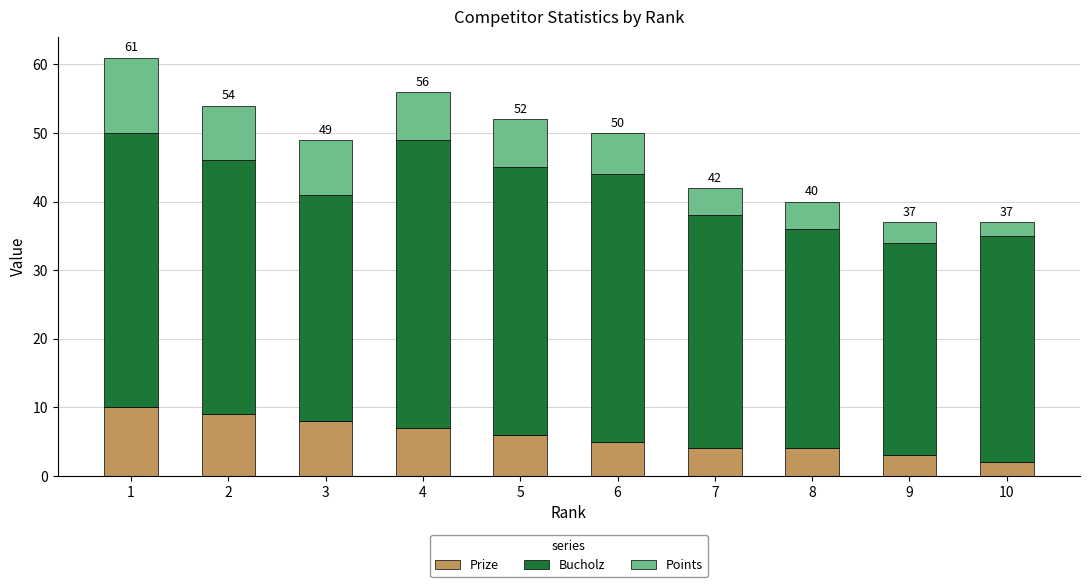

True or false: Prize has a value of 5 at 6.

True